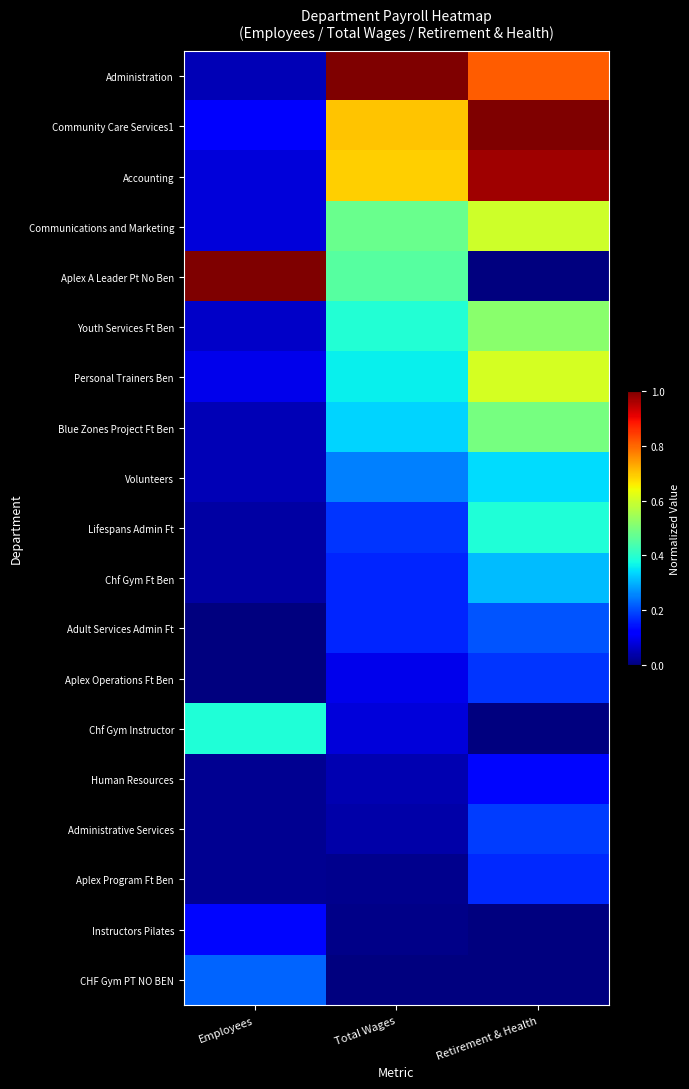

Reading left to right, extract all data points from this chart.

Administration: Employees=0.0	Total Wages=1.0	Retirement & Health=0.8
Community Care Services1: Employees=0.1	Total Wages=0.7	Retirement & Health=1.0
Accounting: Employees=0.1	Total Wages=0.7	Retirement & Health=1.0
Communications and Marketing: Employees=0.1	Total Wages=0.5	Retirement & Health=0.6
Aplex A Leader Pt No Ben: Employees=1.0	Total Wages=0.5	Retirement & Health=0.0
Youth Services Ft Ben: Employees=0.1	Total Wages=0.4	Retirement & Health=0.5
Personal Trainers Ben: Employees=0.1	Total Wages=0.4	Retirement & Health=0.6
Blue Zones Project Ft Ben: Employees=0.0	Total Wages=0.3	Retirement & Health=0.5
Volunteers: Employees=0.0	Total Wages=0.3	Retirement & Health=0.3
Lifespans Admin Ft: Employees=0.0	Total Wages=0.2	Retirement & Health=0.4
Chf Gym Ft Ben: Employees=0.0	Total Wages=0.2	Retirement & Health=0.3
Adult Services Admin Ft: Employees=0.0	Total Wages=0.2	Retirement & Health=0.2
Aplex Operations Ft Ben: Employees=0.0	Total Wages=0.1	Retirement & Health=0.2
Chf Gym Instructor: Employees=0.4	Total Wages=0.1	Retirement & Health=0.0
Human Resources: Employees=0.0	Total Wages=0.0	Retirement & Health=0.1
Administrative Services: Employees=0.0	Total Wages=0.0	Retirement & Health=0.2
Aplex Program Ft Ben: Employees=0.0	Total Wages=0.0	Retirement & Health=0.2
Instructors Pilates: Employees=0.1	Total Wages=0.0	Retirement & Health=0.0
CHF Gym PT NO BEN: Employees=0.2	Total Wages=0.0	Retirement & Health=0.0